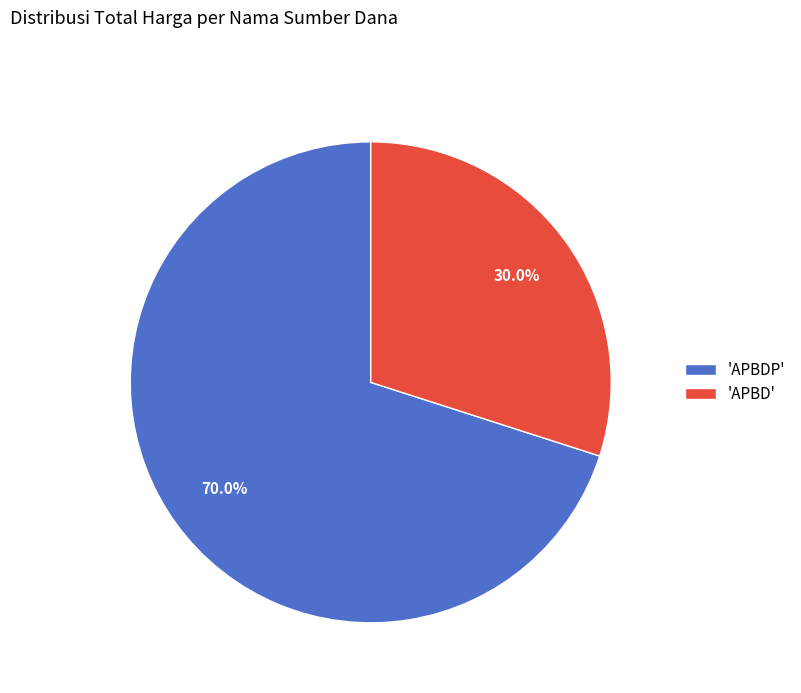

What is the majority slice?

'APBDP'